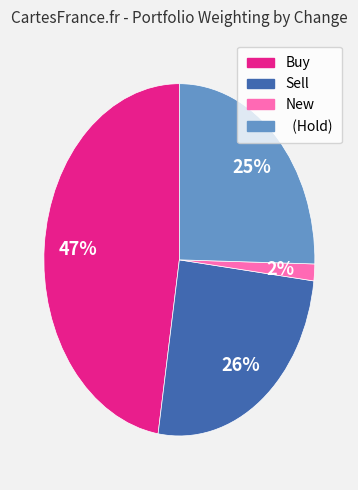

To the nearest percent, what is the average slice percentage?

25%